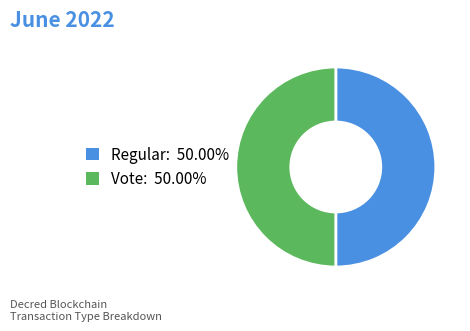

Combined, do Regular and Vote account for over 50%?

Yes